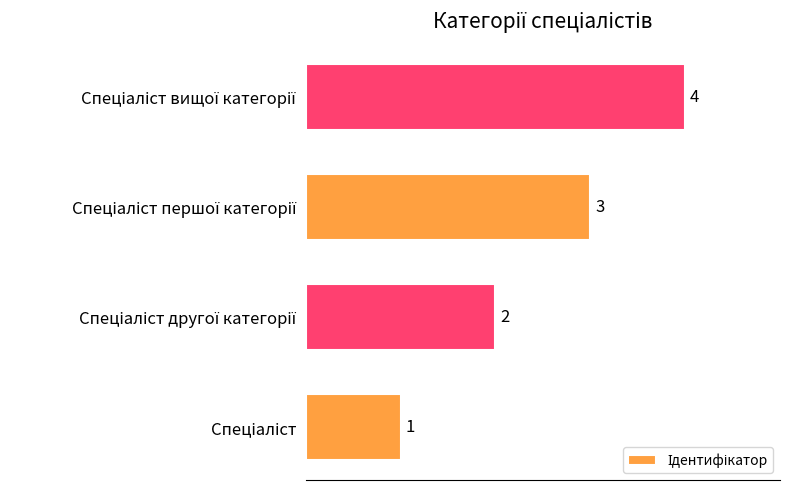

Count the values in the range 2 to 4.

3